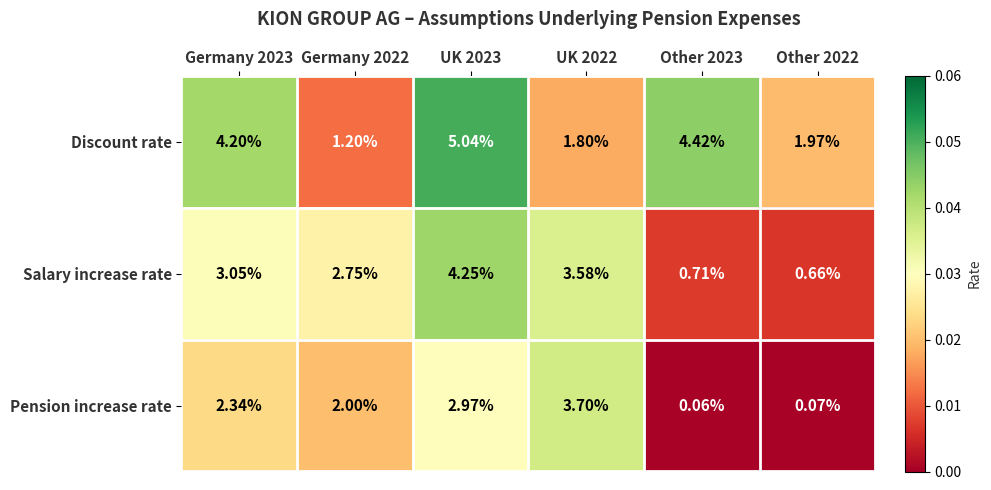

Which series changed the most between Germany 2022 and Other 2022?

Salary increase rate